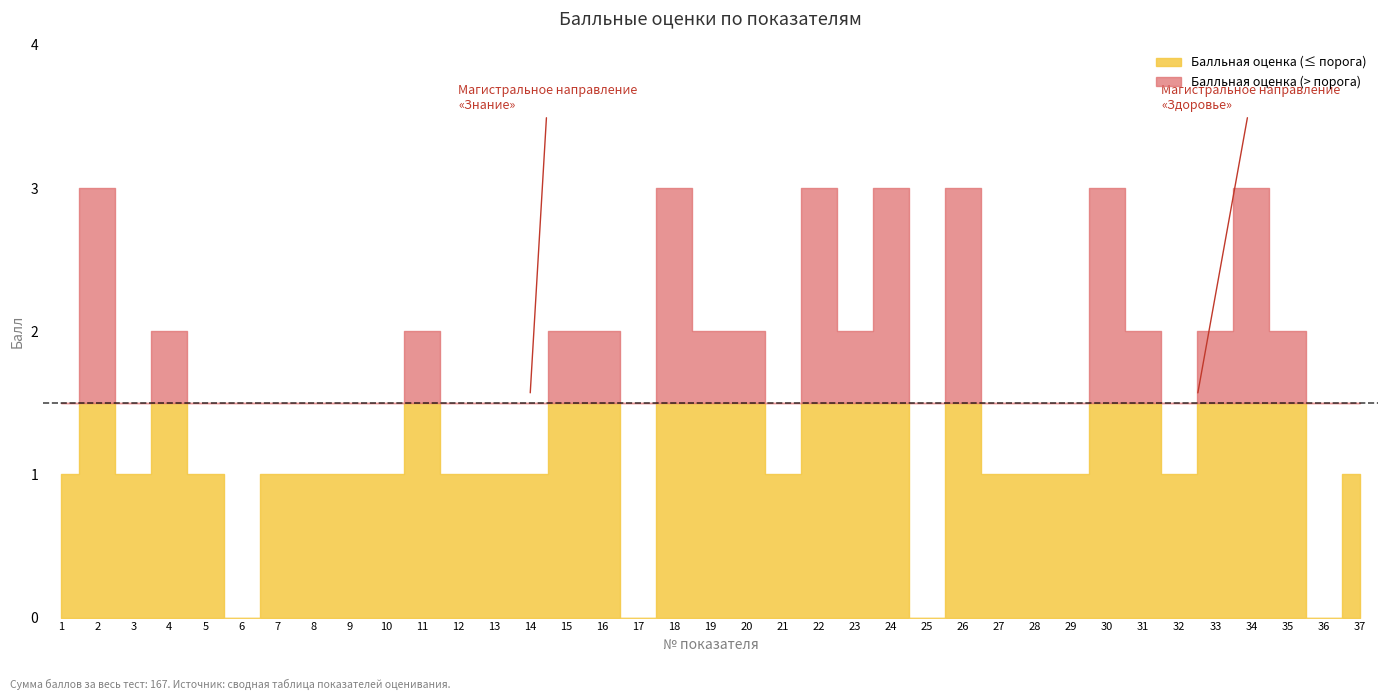

Is it true that the value at 8 is 1?

True